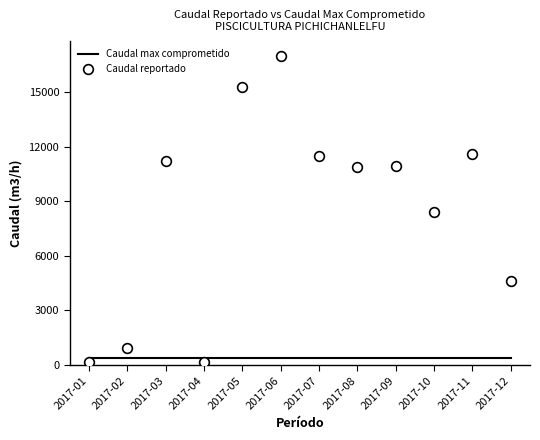

Which series has the largest total across all categories?

Caudal reportado